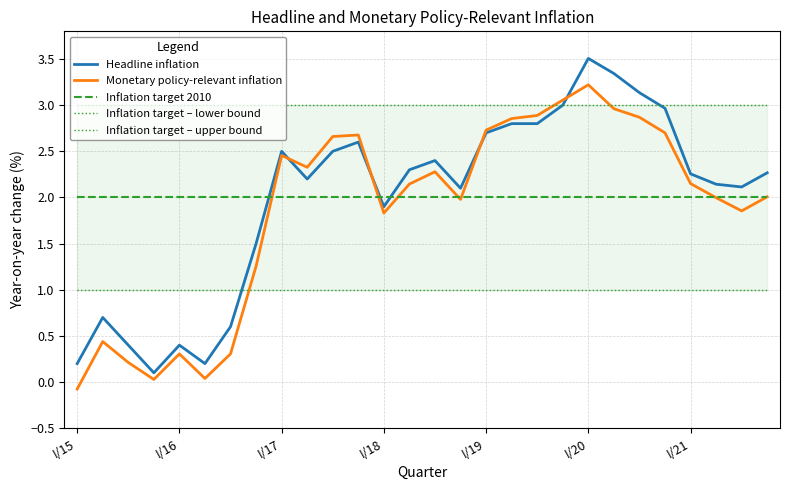

What is the average value of the Inflation target – upper bound series?

3.0